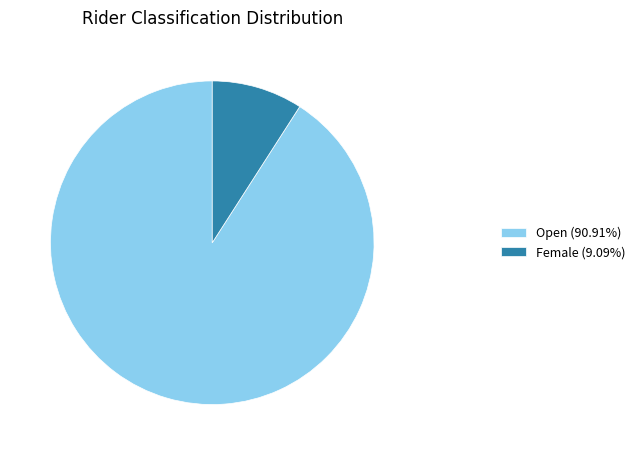

What is the largest slice in the pie chart?

Open